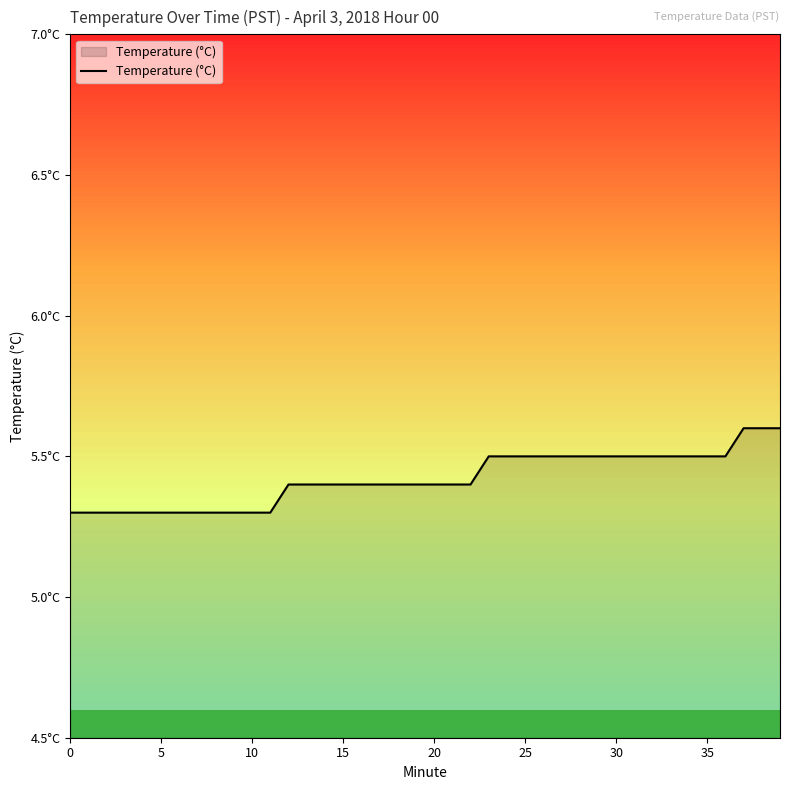

What is the average value?

5.4